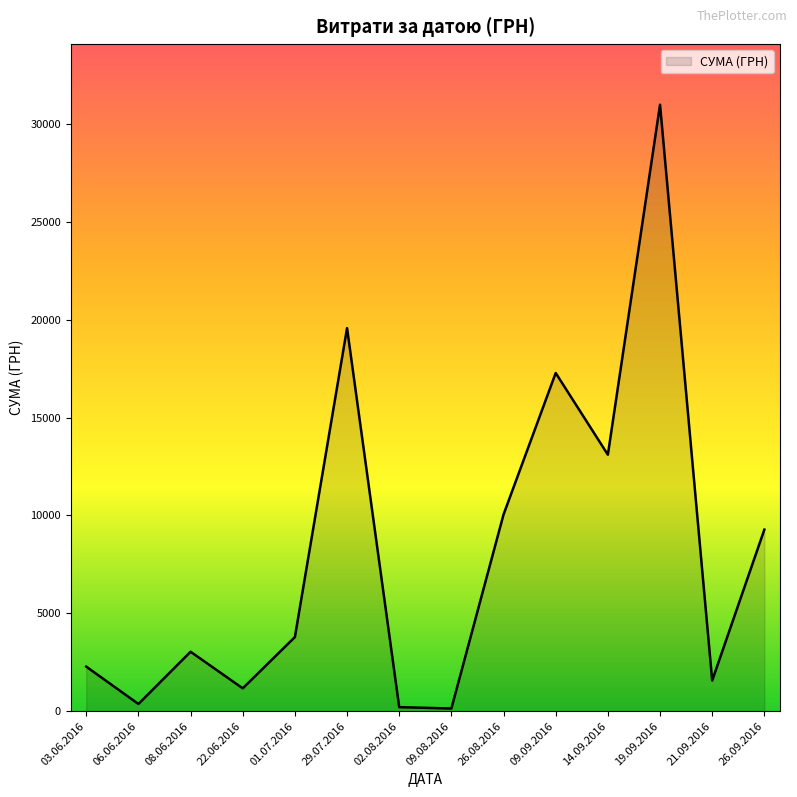

Which has a higher value, 29.07.2016 or 01.07.2016?

29.07.2016